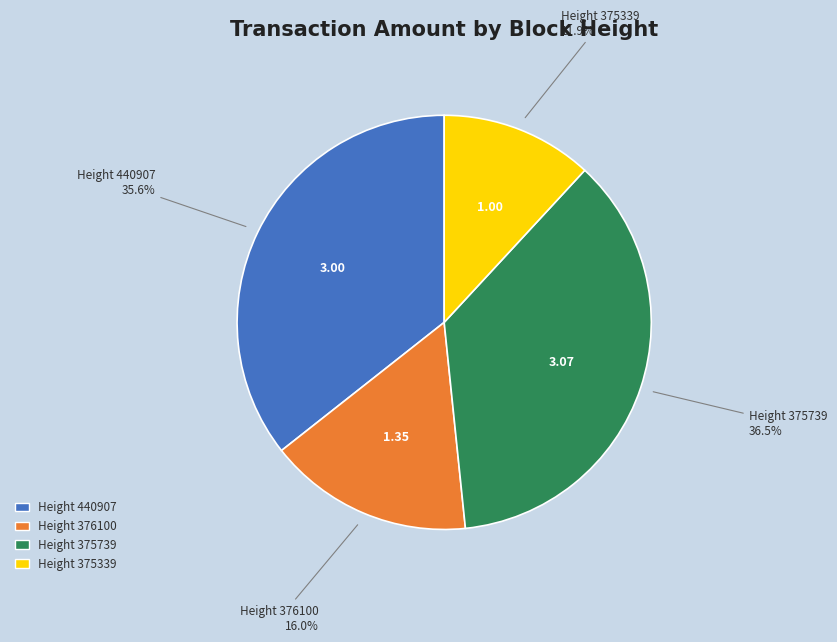

Does any single category account for the majority?

No